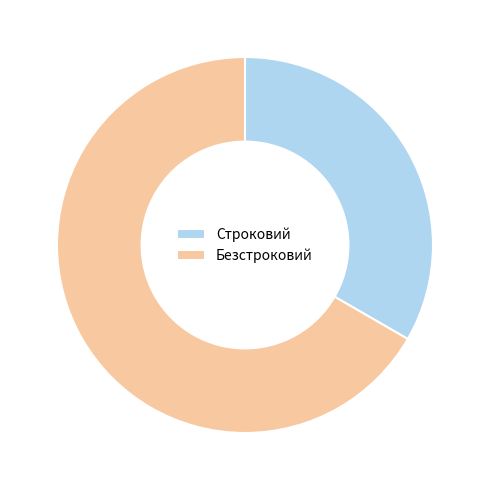

The Строковий slice represents 40% of the pie. True or false?

False